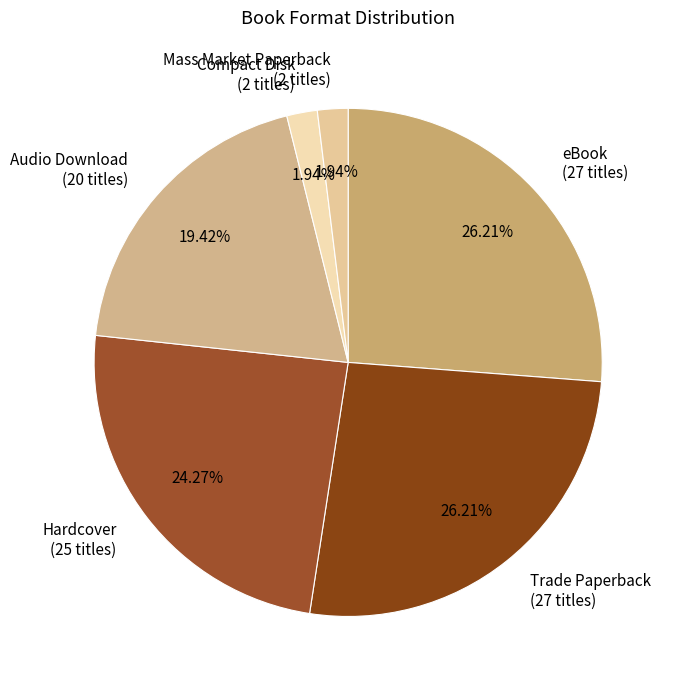

Is there a majority slice in this chart?

No